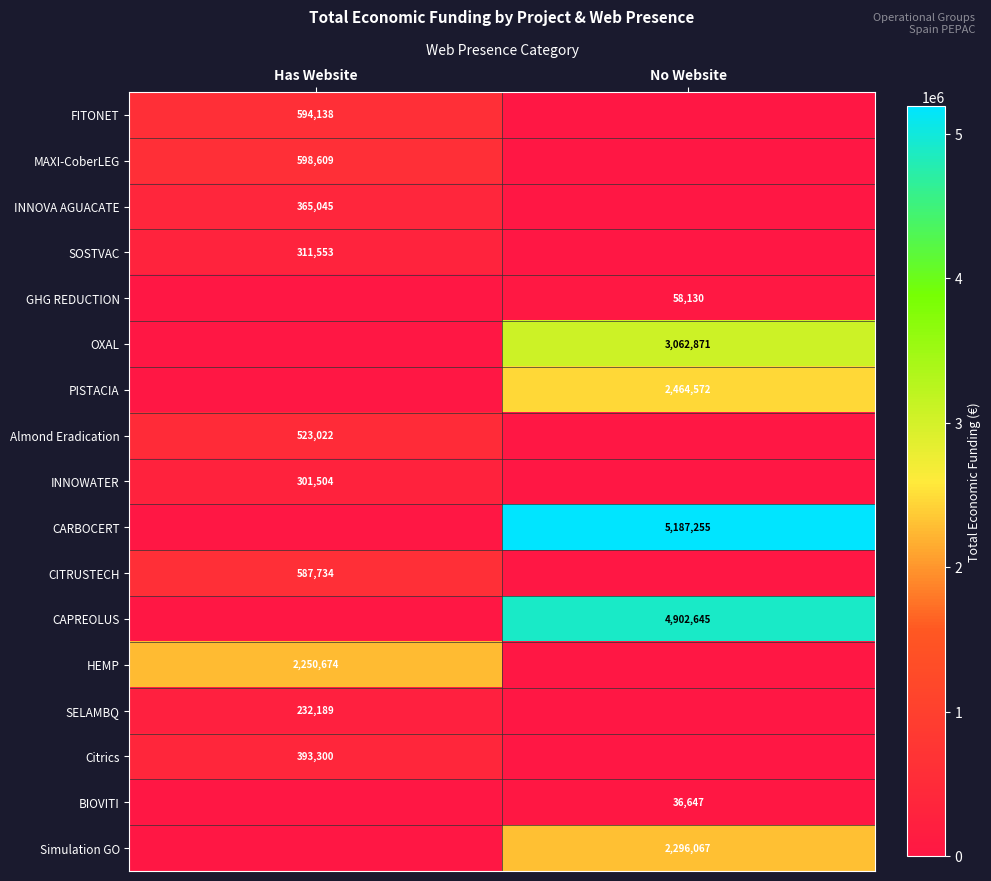

The value of Citrics at Has Website is 393300. True or false?

True